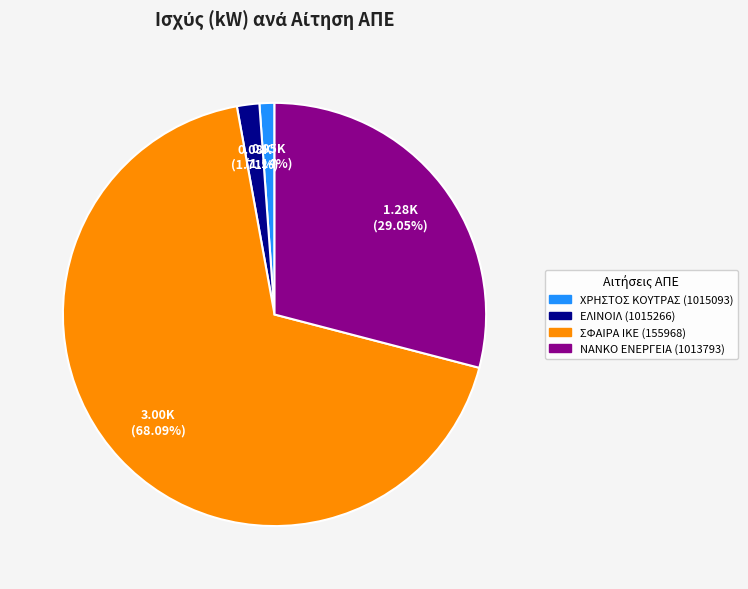

Is there any slice that represents more than half of the pie?

Yes